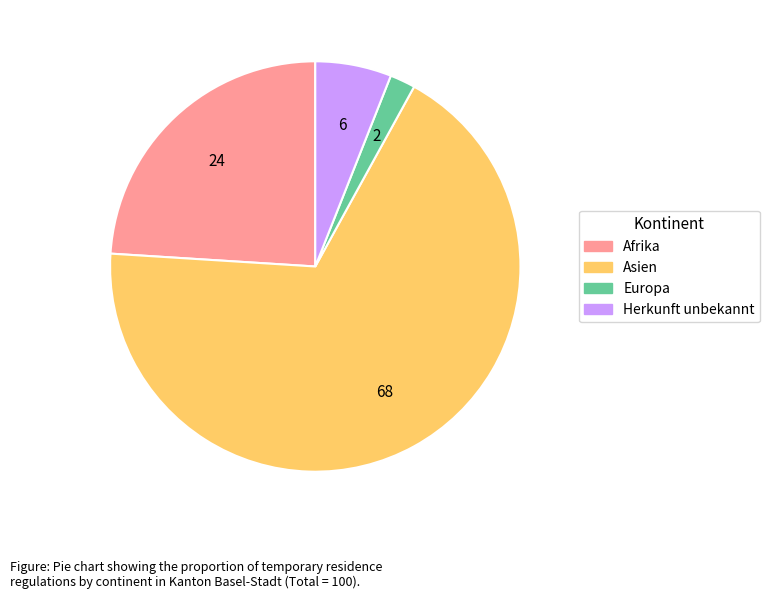

Is there any slice that represents more than half of the pie?

Yes